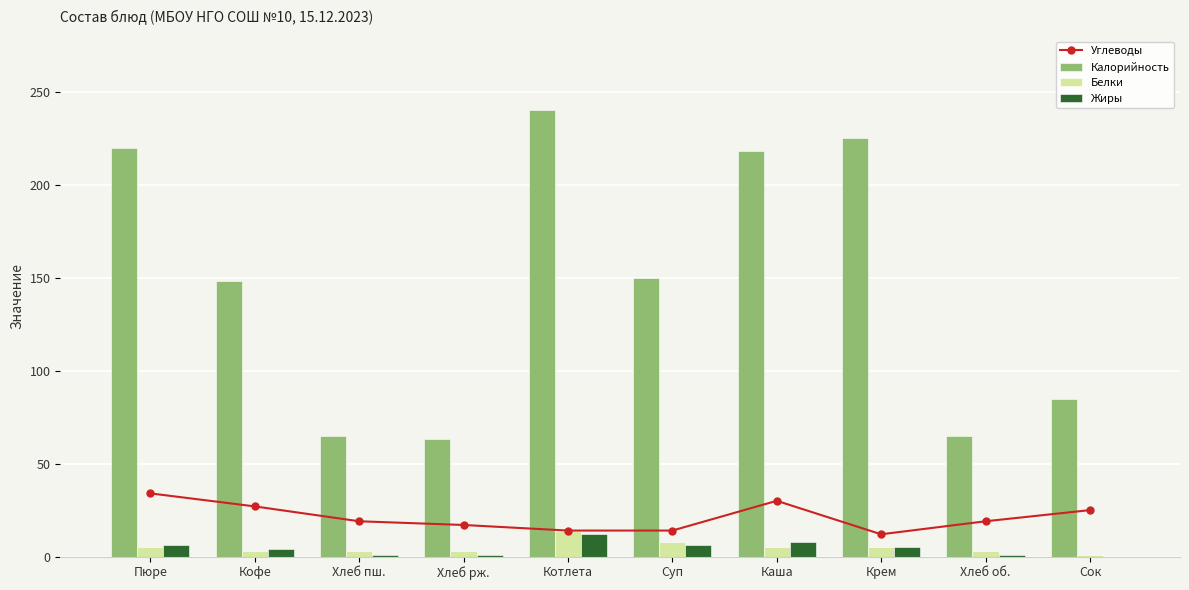

Reading left to right, transcribe all the data shown in this chart.

Углеводы: 34	27	19	17	14	14	30	12	19	25
Калорийность: 220	148	65	63	240	150	218	225	65	85
Белки: 5	3	3	3	14	8	5	5	3	1
Жиры: 6	4	1	1	12	6	8	5	1	0